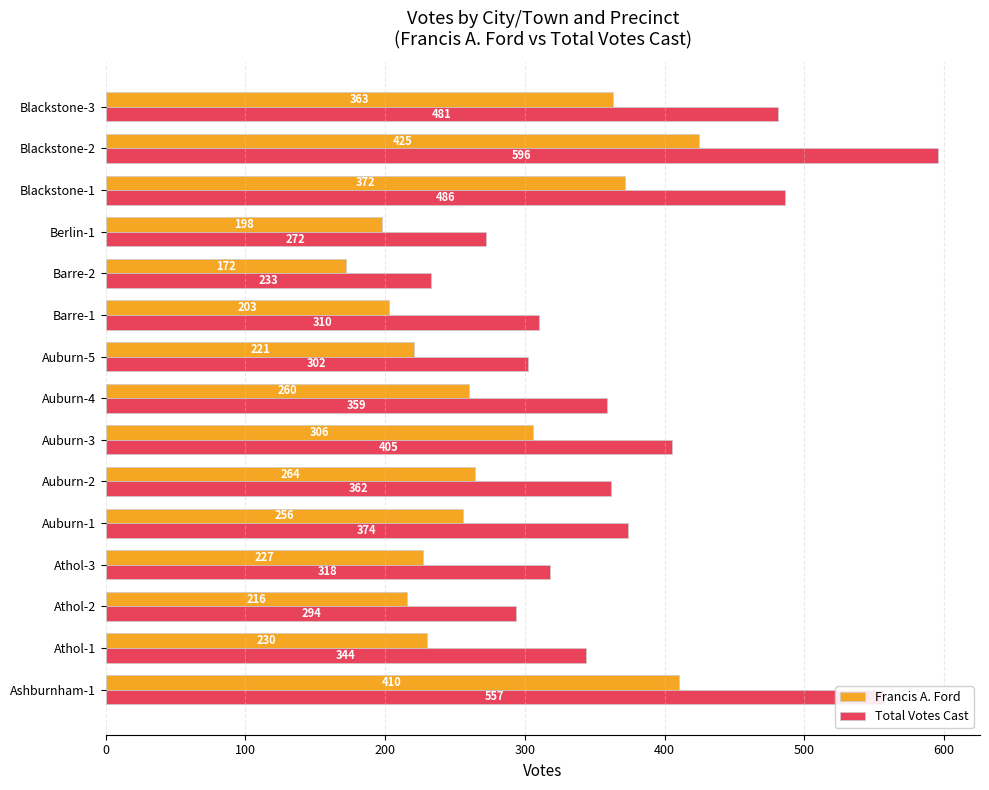

What is the spread (max minus min) of values at Blackstone-1?

114